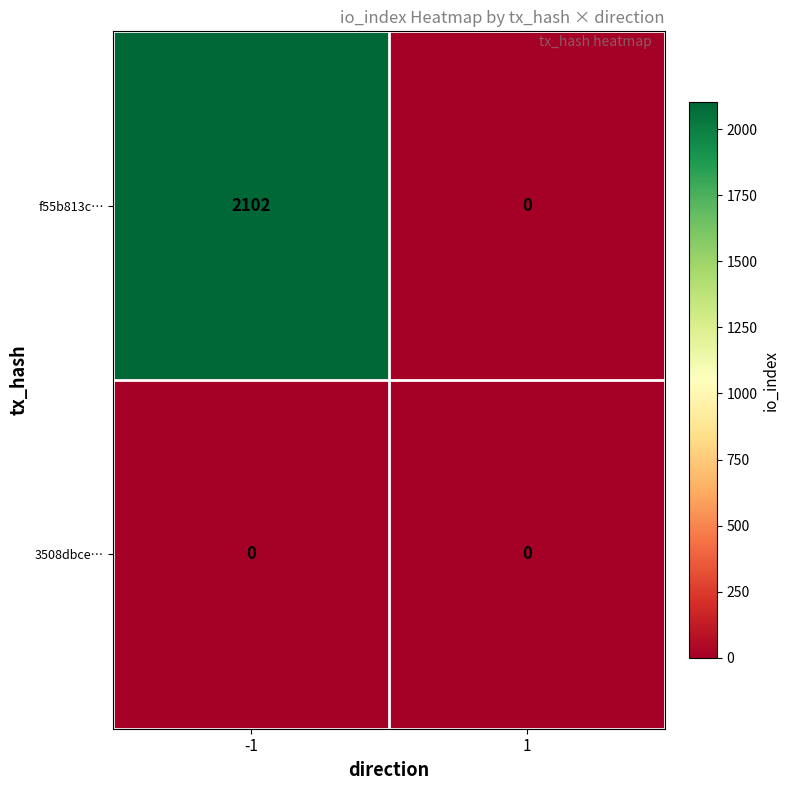

Is it true that f55b813c… equals 2102 at -1?

True